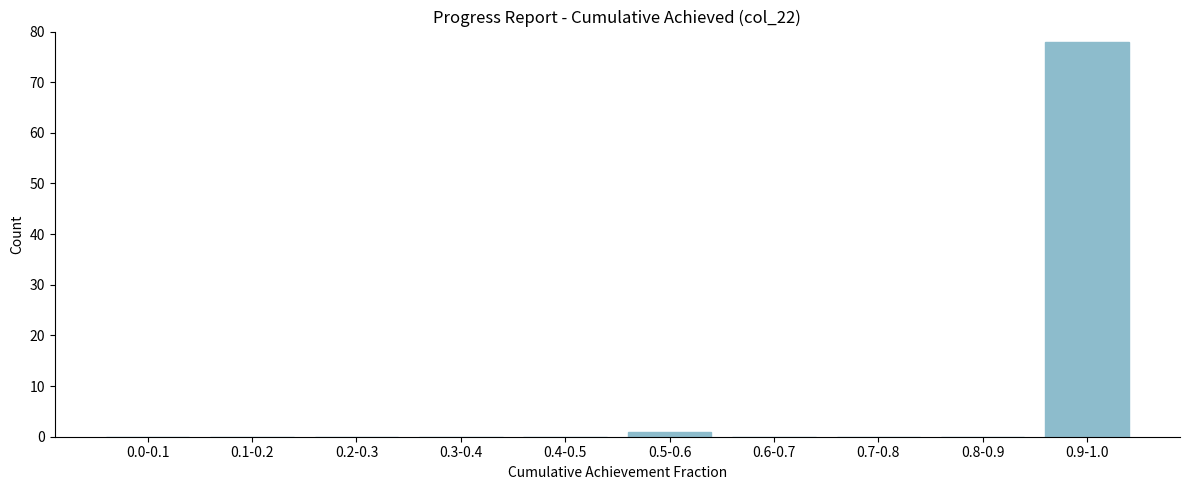

Reading left to right, extract all data points from this chart.

0.0-0.1=0	0.1-0.2=0	0.2-0.3=0	0.3-0.4=0	0.4-0.5=0	0.5-0.6=1	0.6-0.7=0	0.7-0.8=0	0.8-0.9=0	0.9-1.0=78